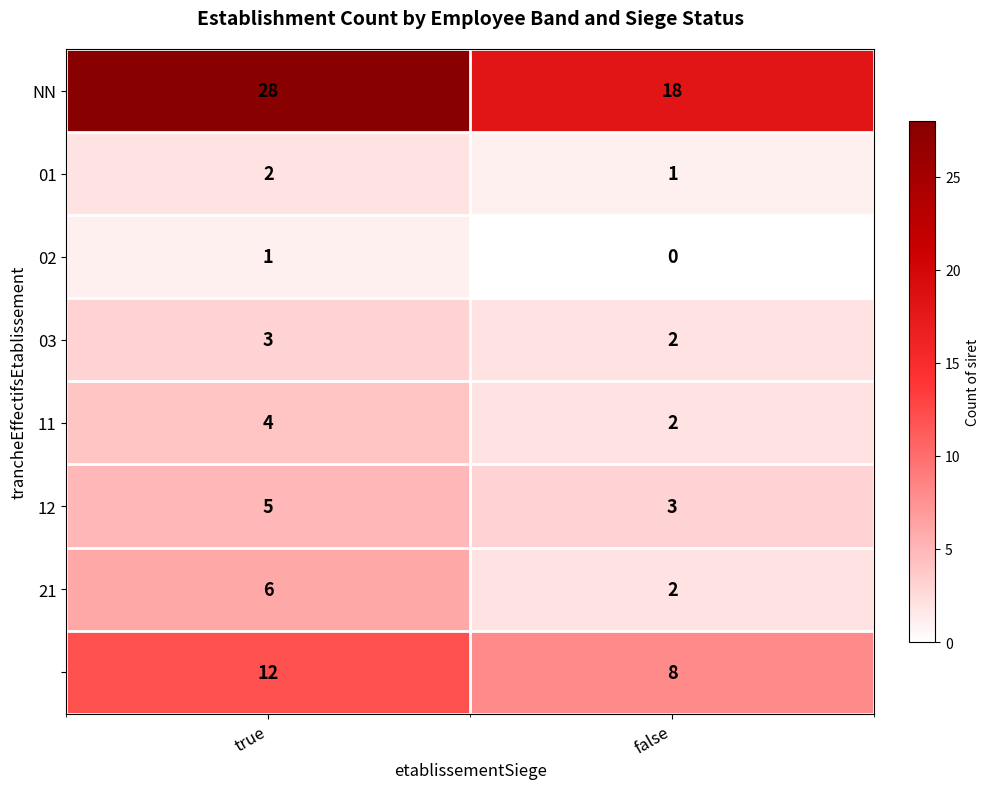

Which label corresponds to the largest value in the chart?

true